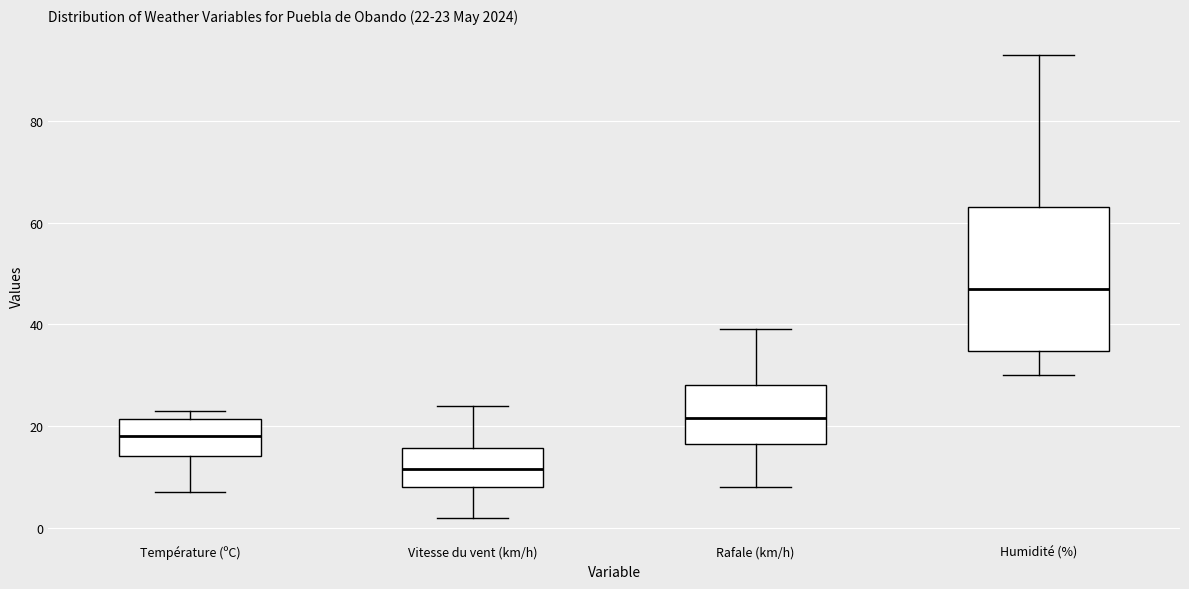

Comparing the boxes themselves (not the whiskers), which one is the tallest?

Humidité (%)